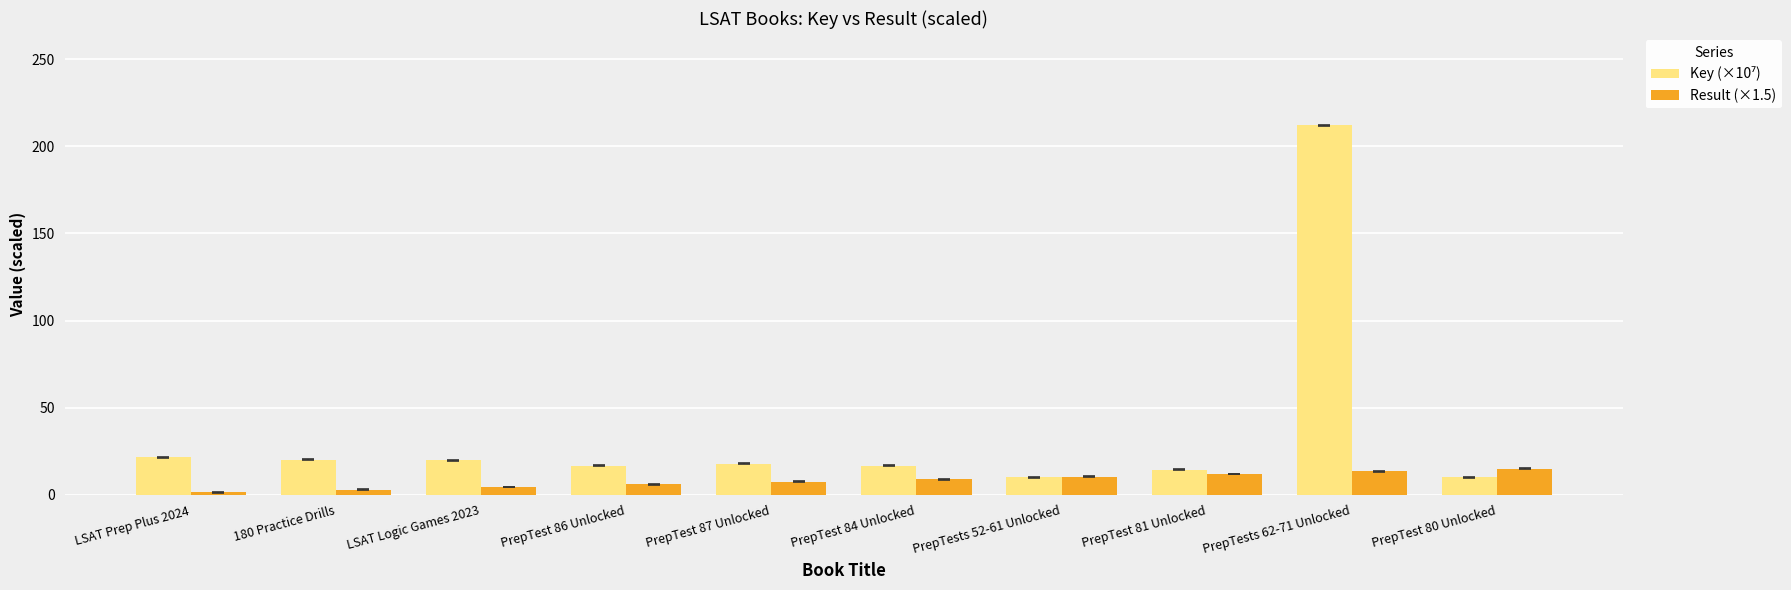

The Result (×1.5) series shows 20.8 at PrepTest 81 Unlocked. True or false?

False